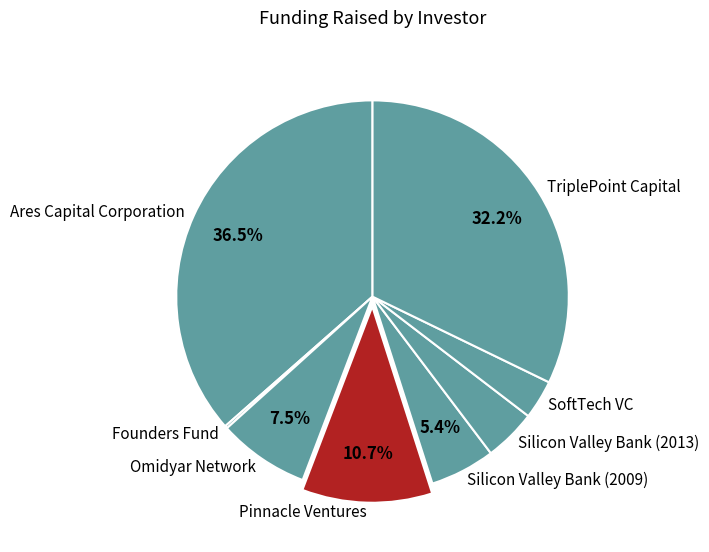

What is the largest slice in the pie chart?

Ares Capital Corporation